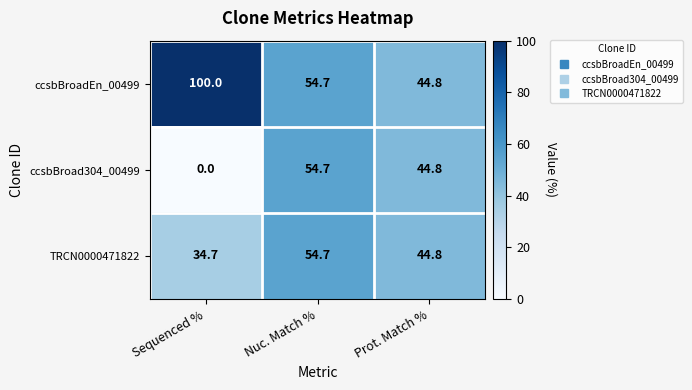

At which label does TRCN0000471822 first exceed 44?

Nuc. Match %